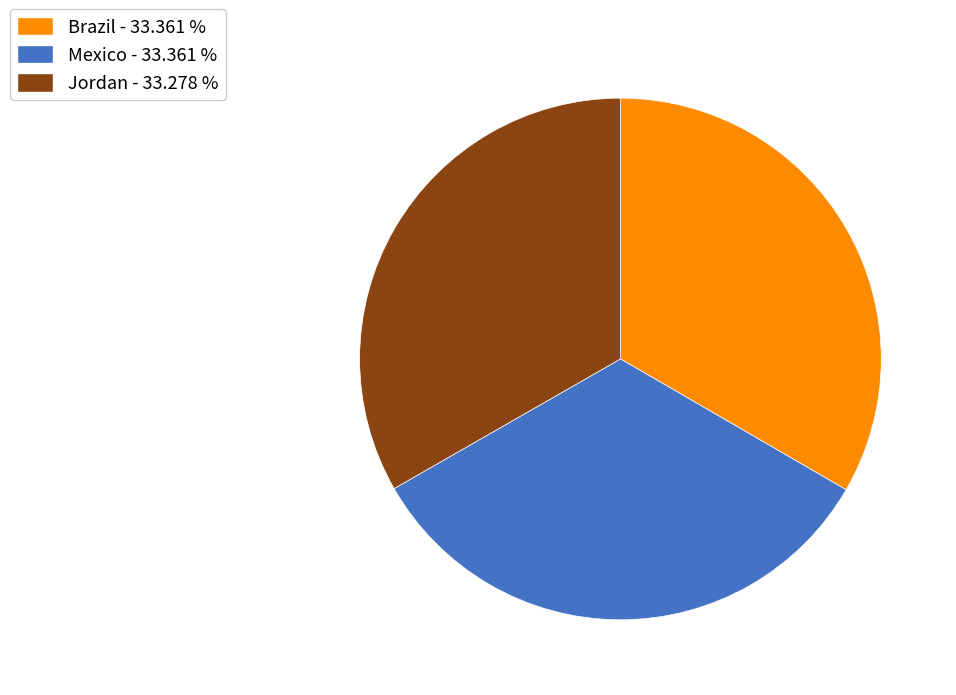

How many segments does this pie chart have?

3